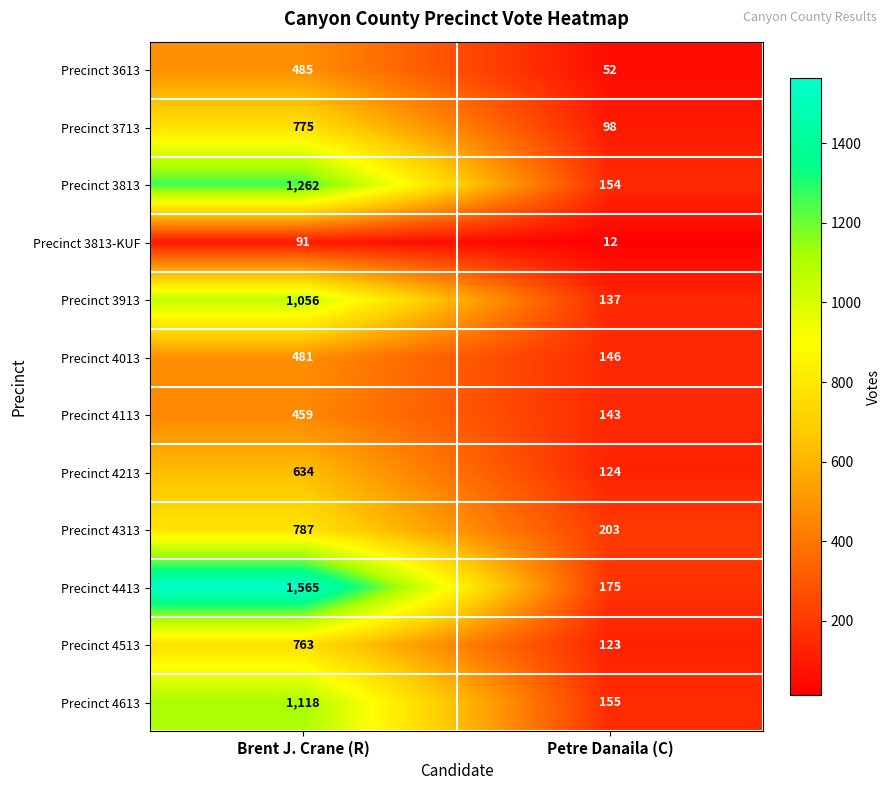

What is the difference between the maximum and minimum values in the Precinct 4013 series?

335